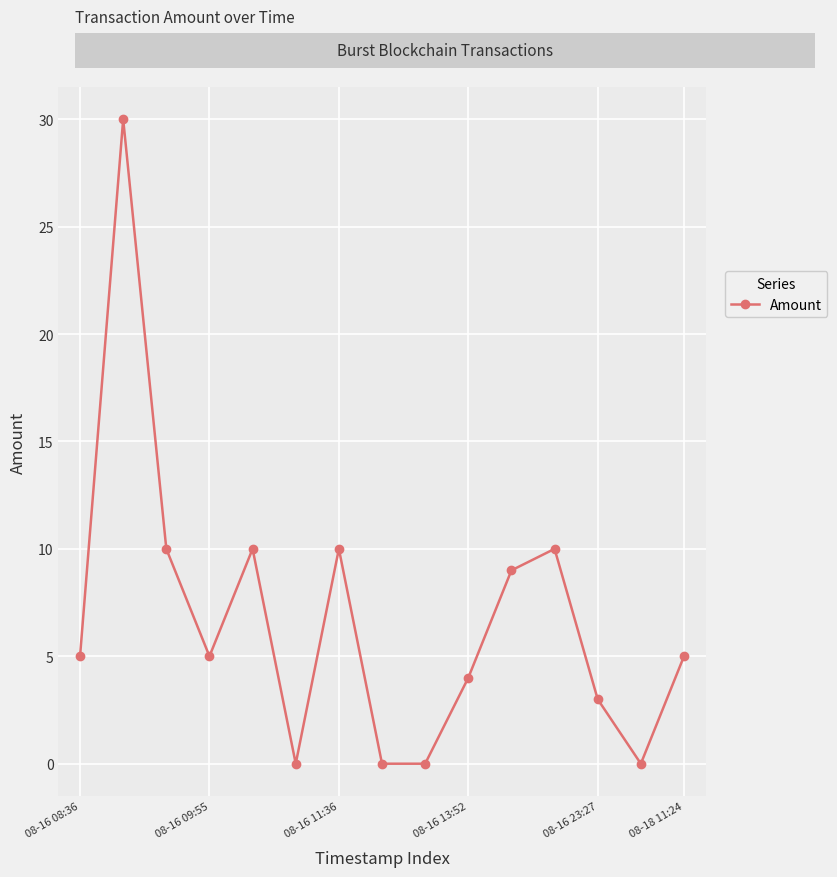

What is the greatest value displayed?

30